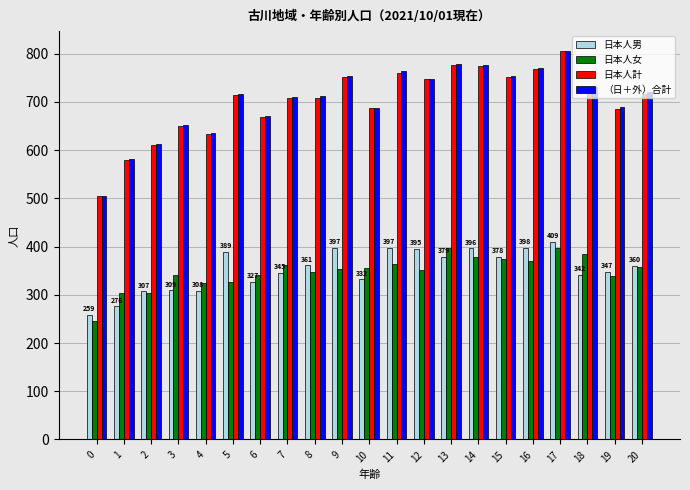

What is the greatest value displayed?

806